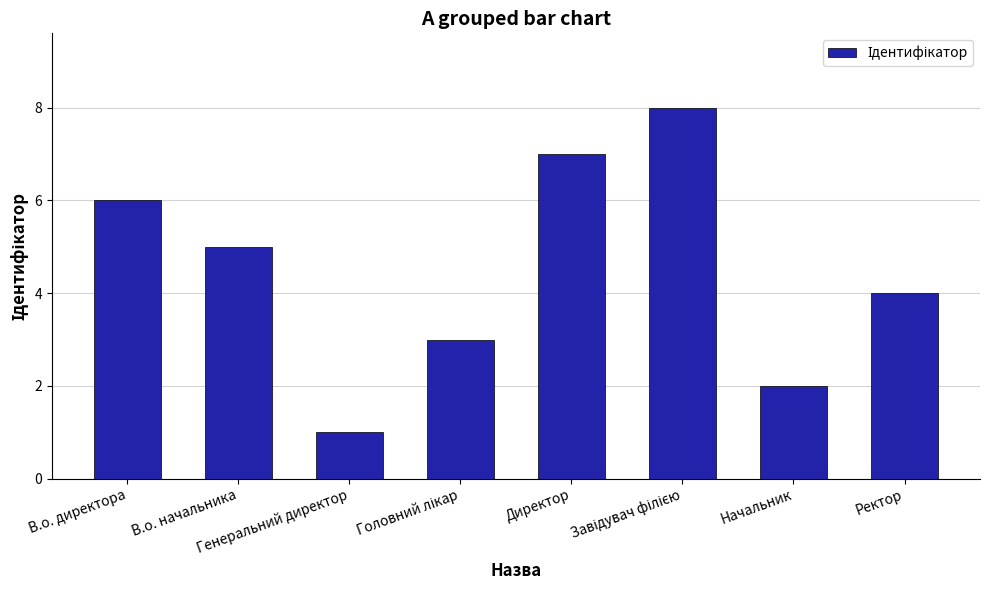

What is the maximum value shown in the chart?

8